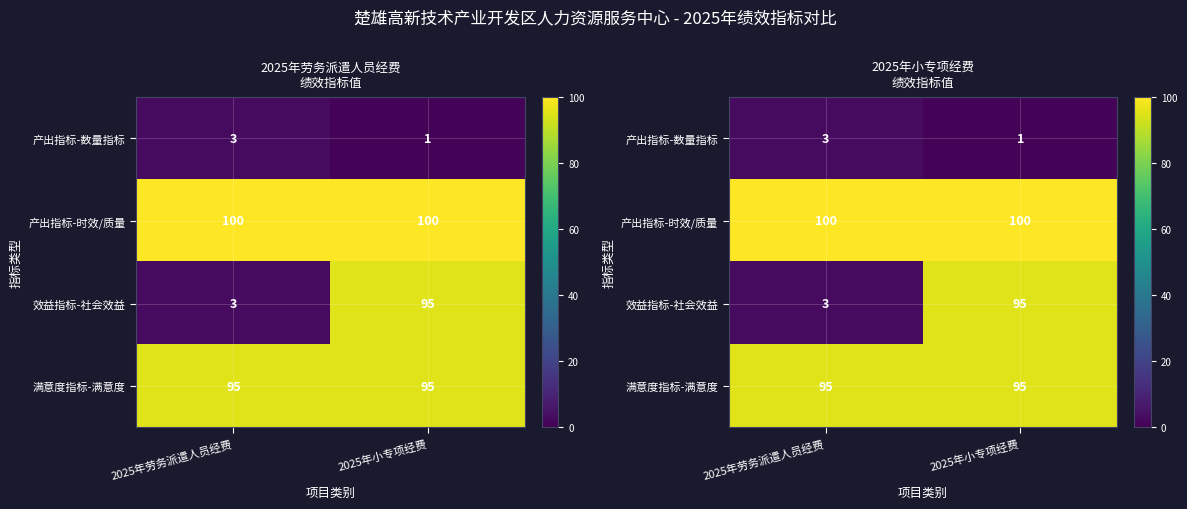

The 满意度指标-满意度 series shows 95 at 2025年劳务派遣人员经费. True or false?

True